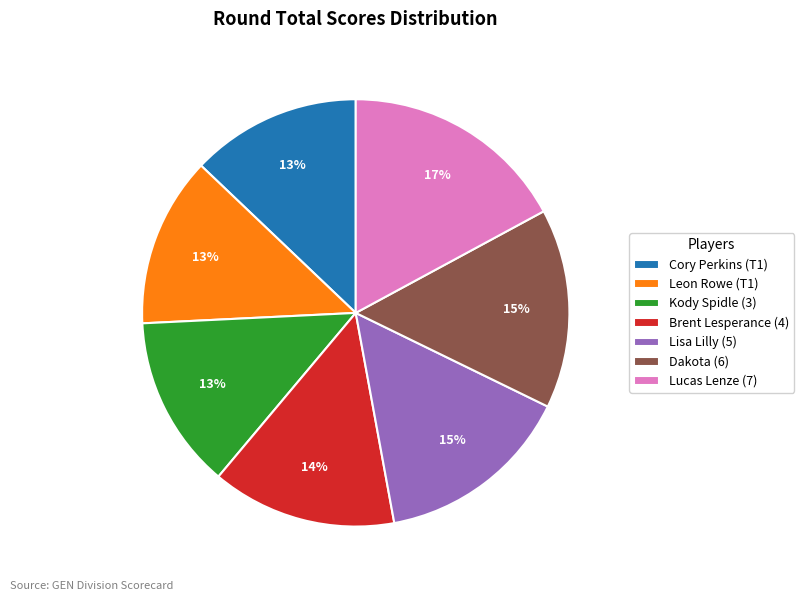

Is the sum of Leon Rowe (T1) and Kody Spidle (3) greater than half?

No